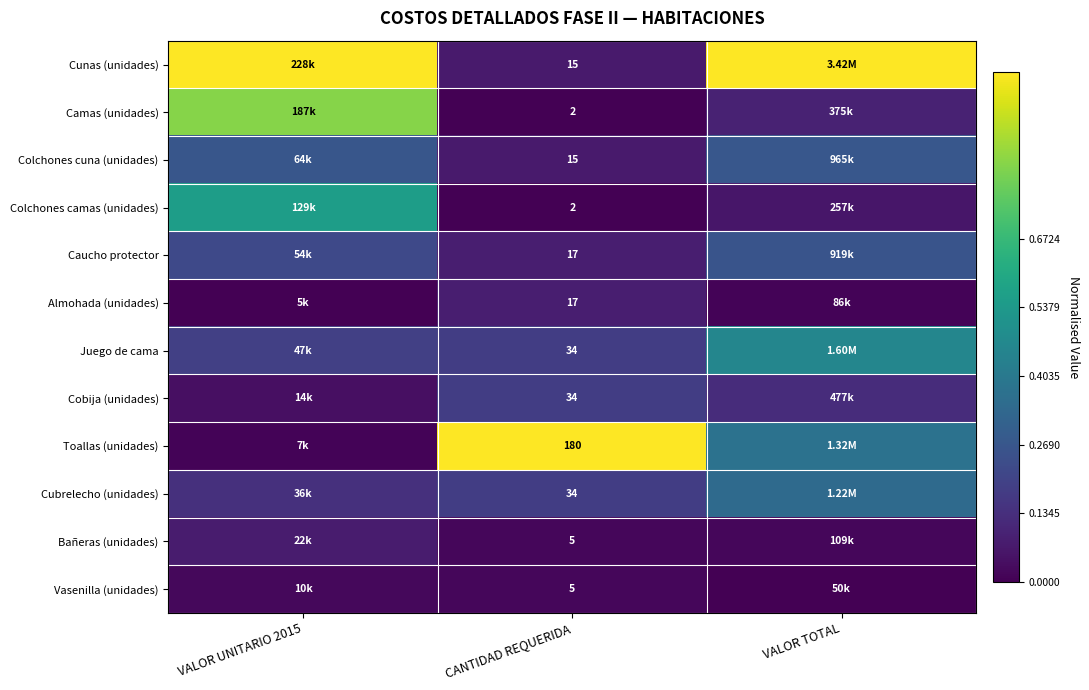

The Cubrelecho (unidades) series shows 0.1 at VALOR UNITARIO 2015. True or false?

False